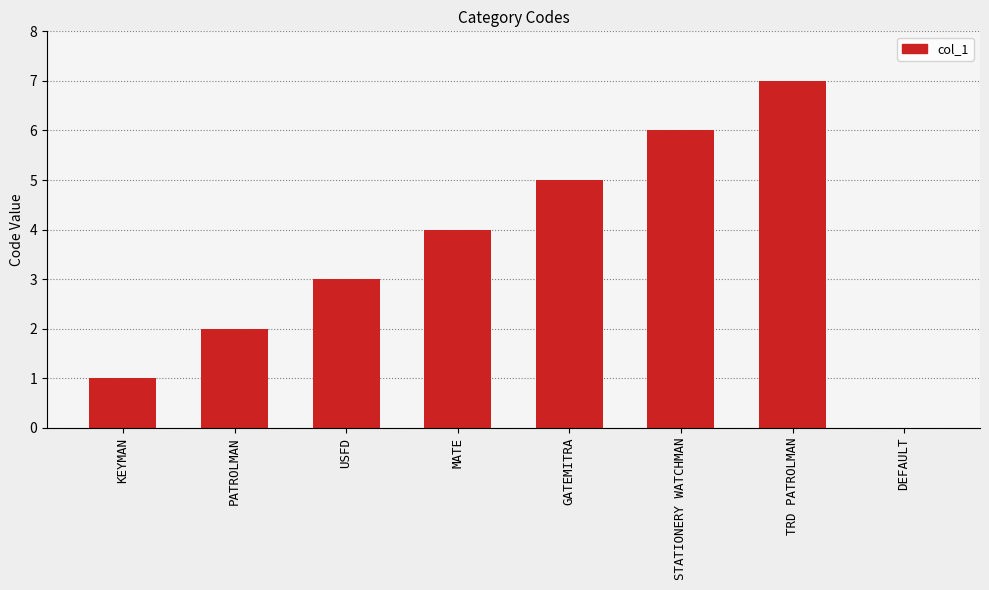

The chart shows a value of 4 at TRD PATROLMAN. True or false?

False